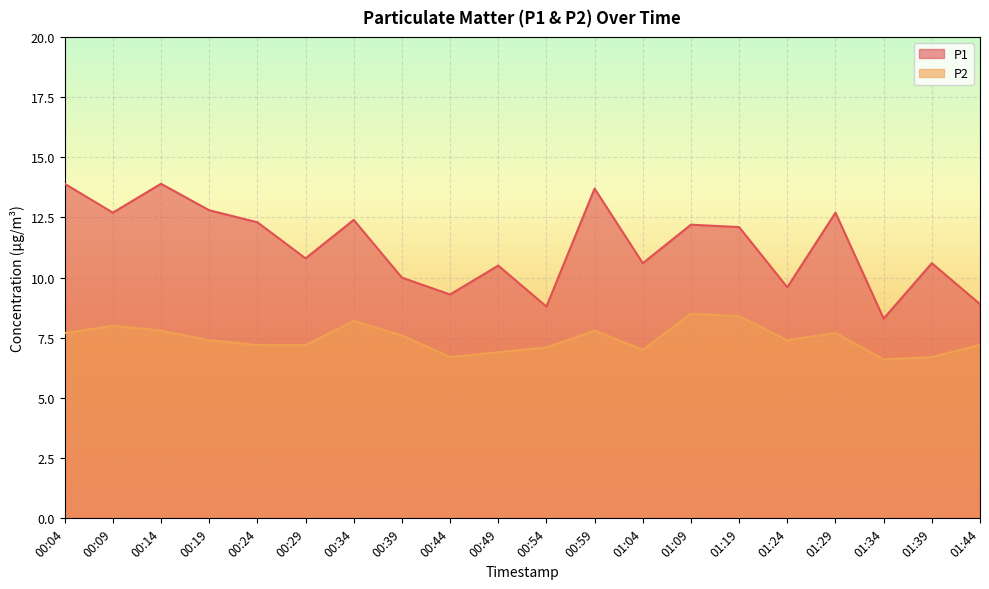

Reading right to left, transcribe all the data shown in this chart.

P1: 01:44=8.9	01:39=10.6	01:34=8.3	01:29=12.7	01:24=9.6	01:19=12.1	01:09=12.2	01:04=10.6	00:59=13.7	00:54=8.8	00:49=10.5	00:44=9.3	00:39=10.0	00:34=12.4	00:29=10.8	00:24=12.3	00:19=12.8	00:14=13.9	00:09=12.7	00:04=13.9
P2: 01:44=7.2	01:39=6.7	01:34=6.6	01:29=7.7	01:24=7.4	01:19=8.4	01:09=8.5	01:04=7.0	00:59=7.8	00:54=7.1	00:49=6.9	00:44=6.7	00:39=7.6	00:34=8.2	00:29=7.2	00:24=7.2	00:19=7.4	00:14=7.8	00:09=8.0	00:04=7.7